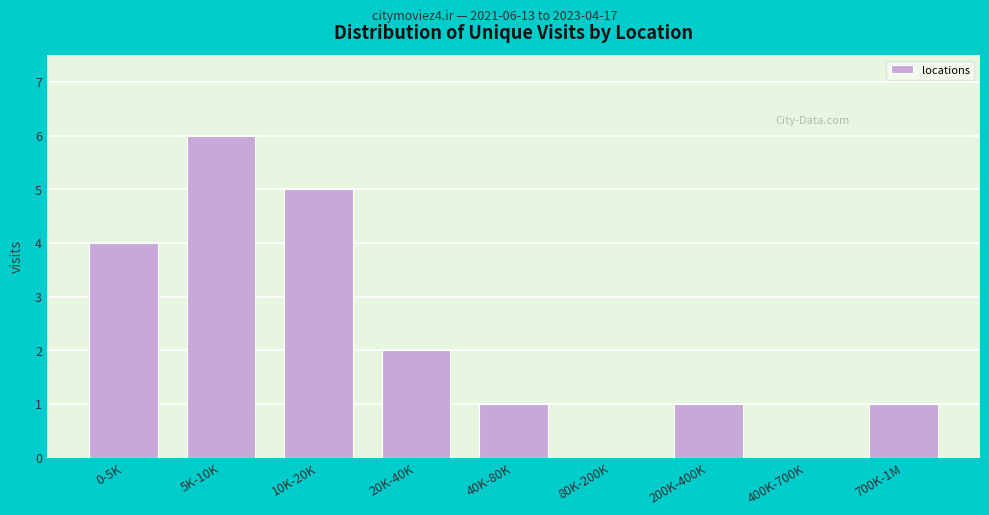

Reading left to right, extract all data points from this chart.

0-5K=4	5K-10K=6	10K-20K=5	20K-40K=2	40K-80K=1	80K-200K=0	200K-400K=1	400K-700K=0	700K-1M=1